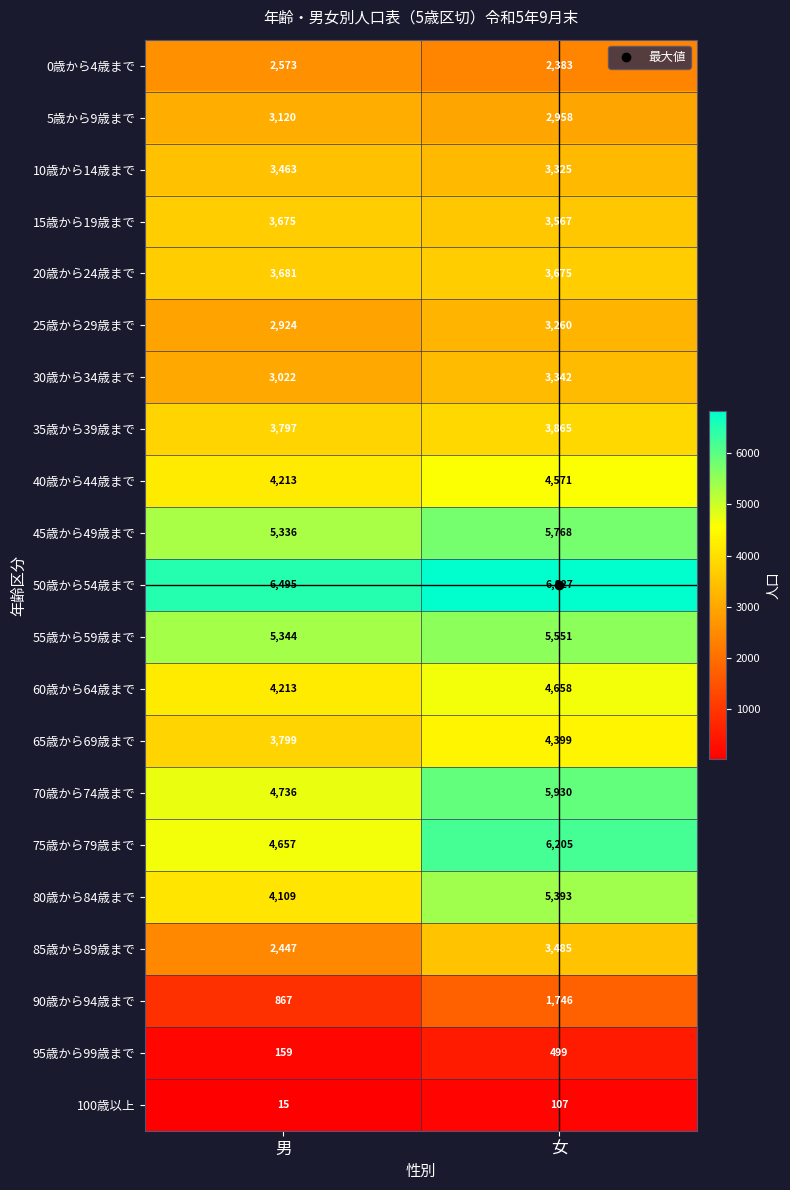

What is the total value across all series at 女?

81514